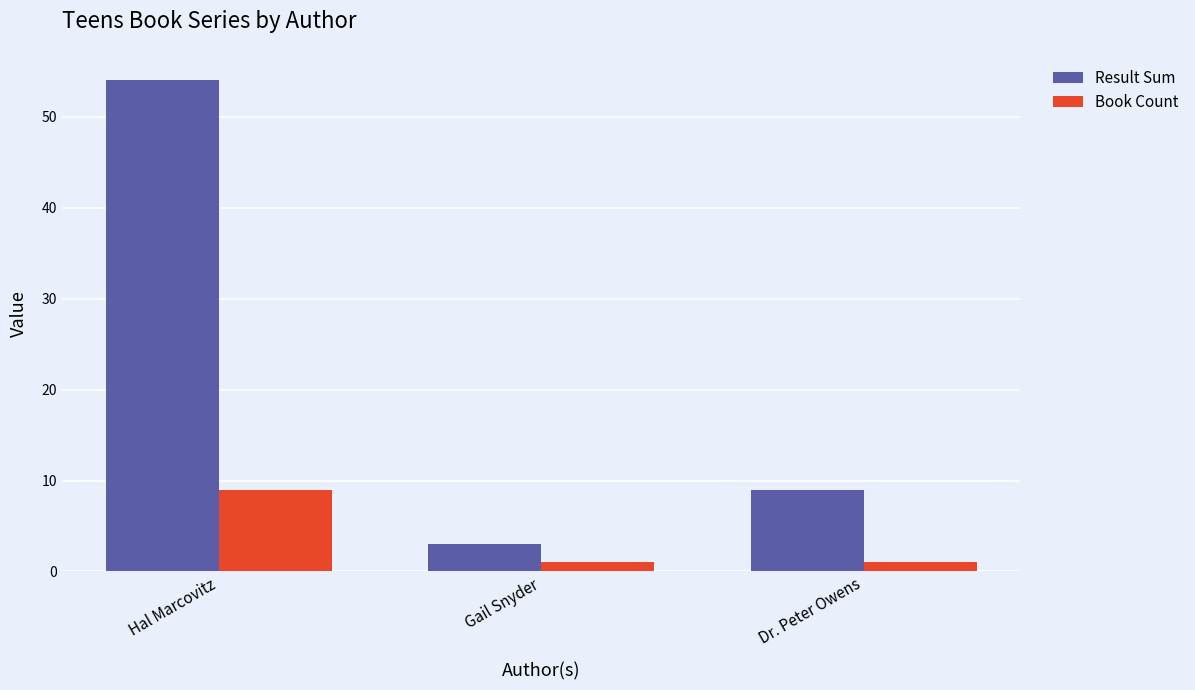

What is the label of the 3rd bar from the left?

Dr. Peter Owens